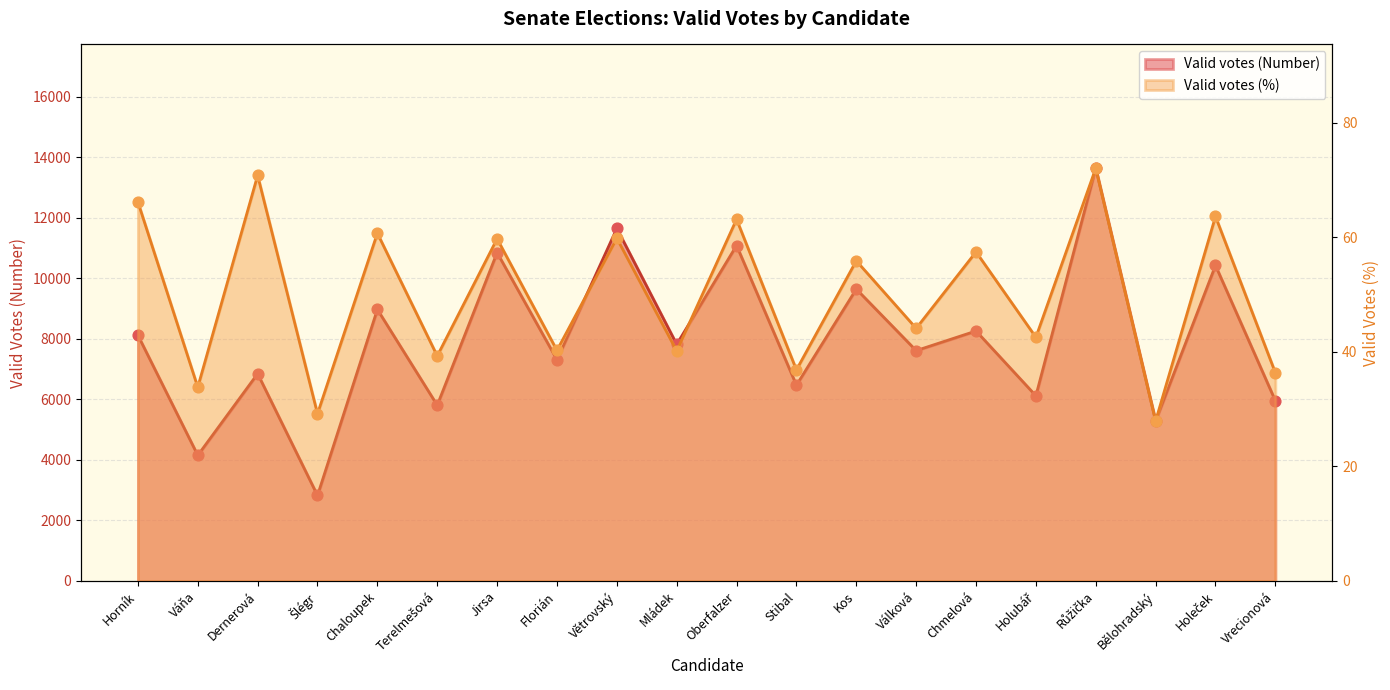

At how many categories does at least one series exceed 8445?

7